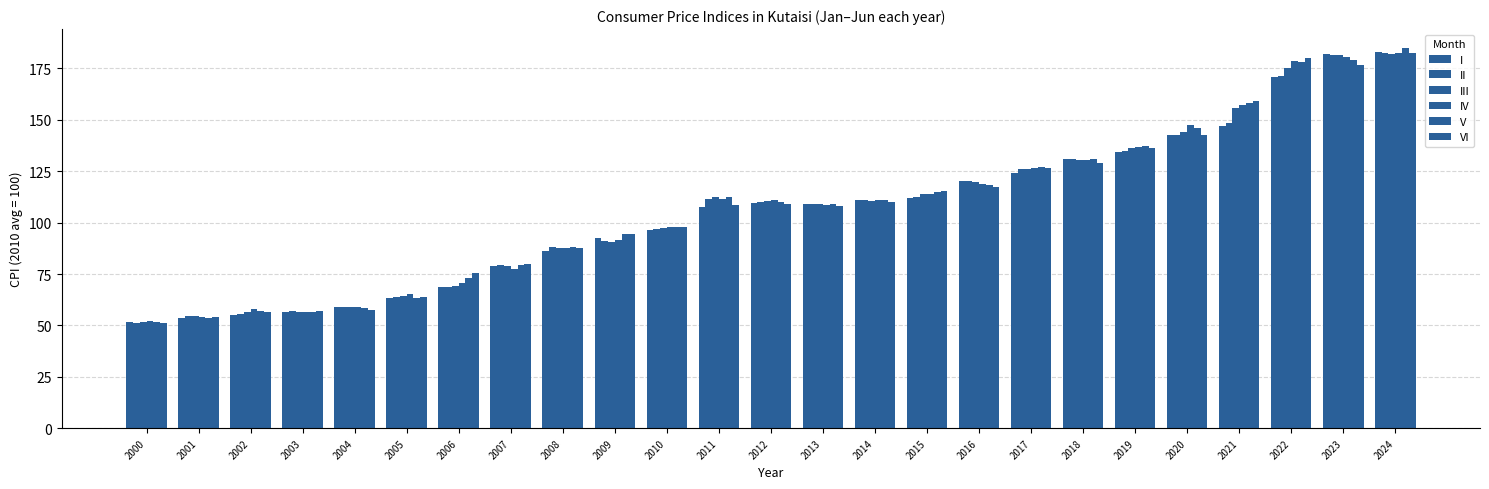

How many values in the IV series exceed 110?

13